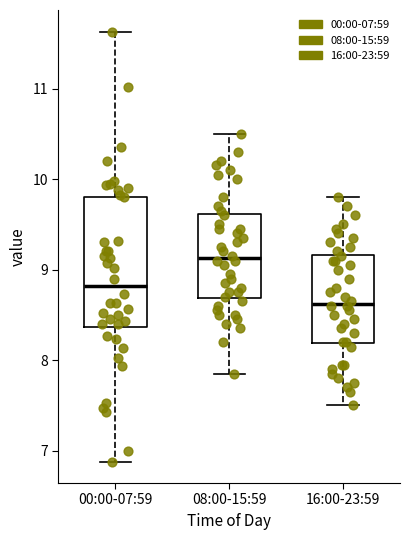

Reading left to right, read every box against the y-axis: the position of its median line, the range the box covers, and the ends of its whiskers. The values are not printed on the chart, so give them approximately, as read against the axis.

00:00-07:59: median 8.8, box 8.4 to 9.8, whiskers 6.9 to 11.6
08:00-15:59: median 9.1, box 8.7 to 9.6, whiskers 7.9 to 10.5
16:00-23:59: median 8.6, box 8.2 to 9.2, whiskers 7.5 to 9.8